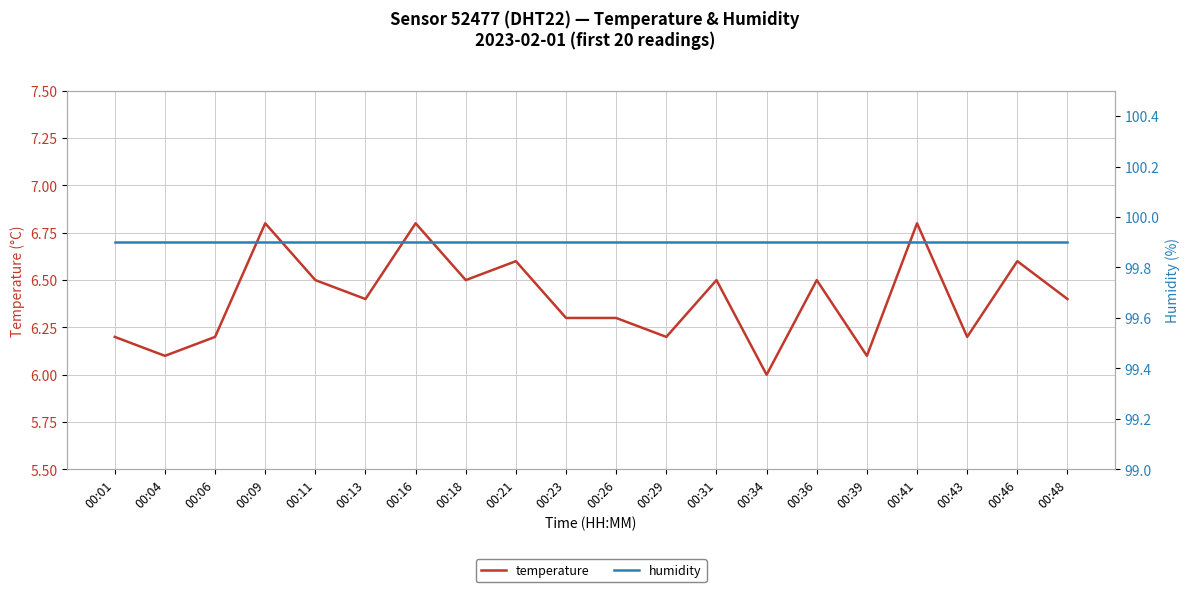

Which series has the widest spread of values?

temperature